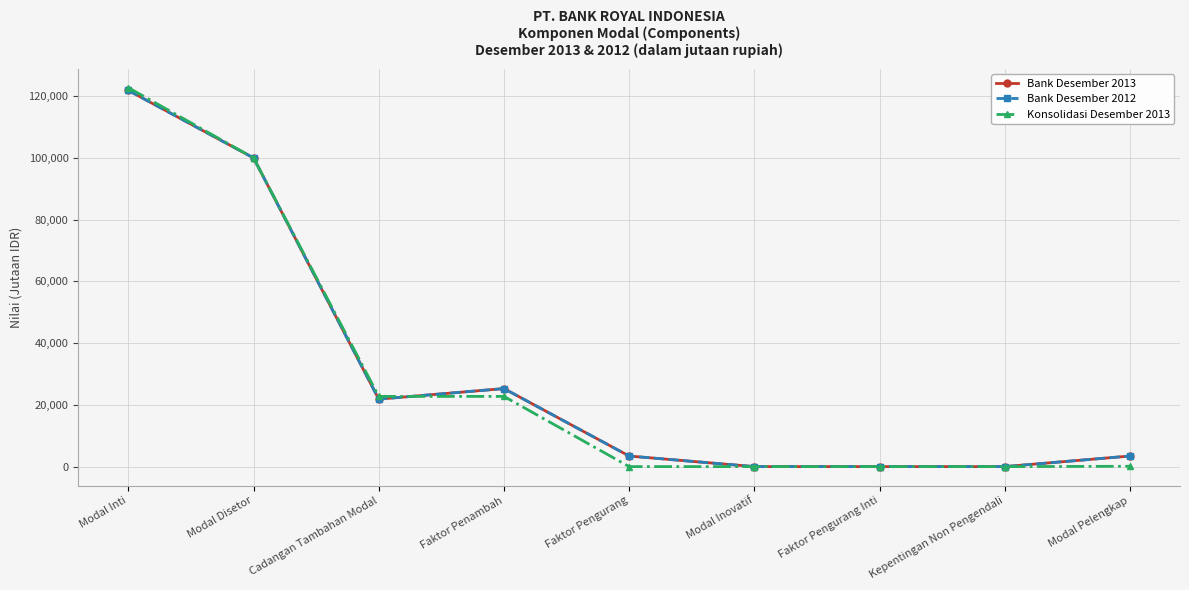

What is the difference between the maximum and minimum values in the Bank Desember 2012 series?

121856